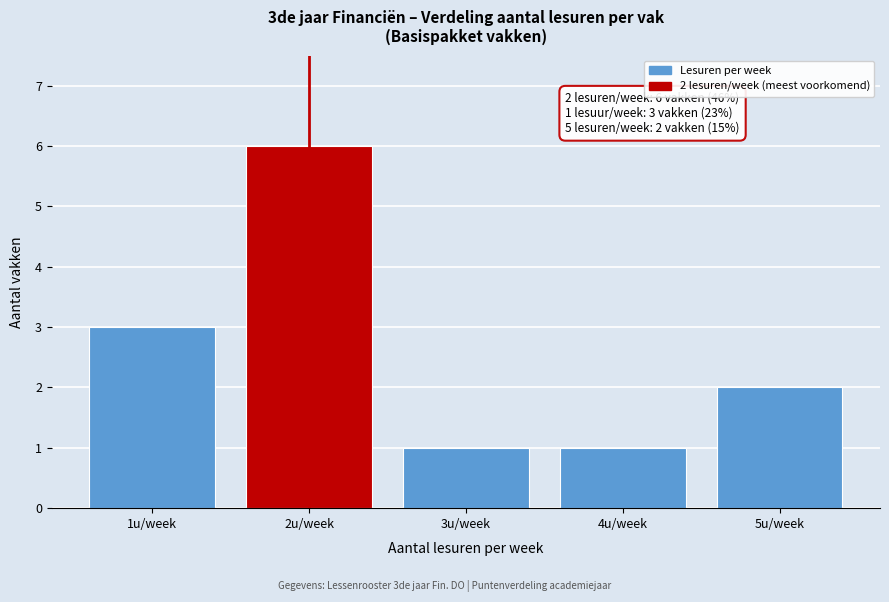

Reading left to right, list all the values displayed in this chart.

3	6	1	1	2